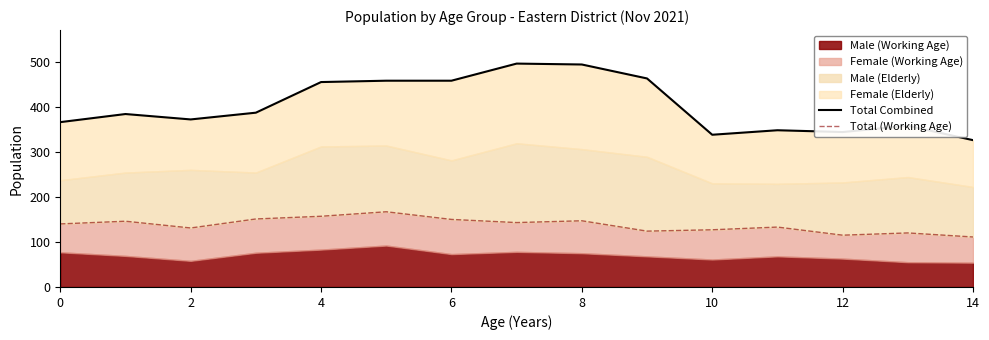

What is the maximum value shown in the chart?

496